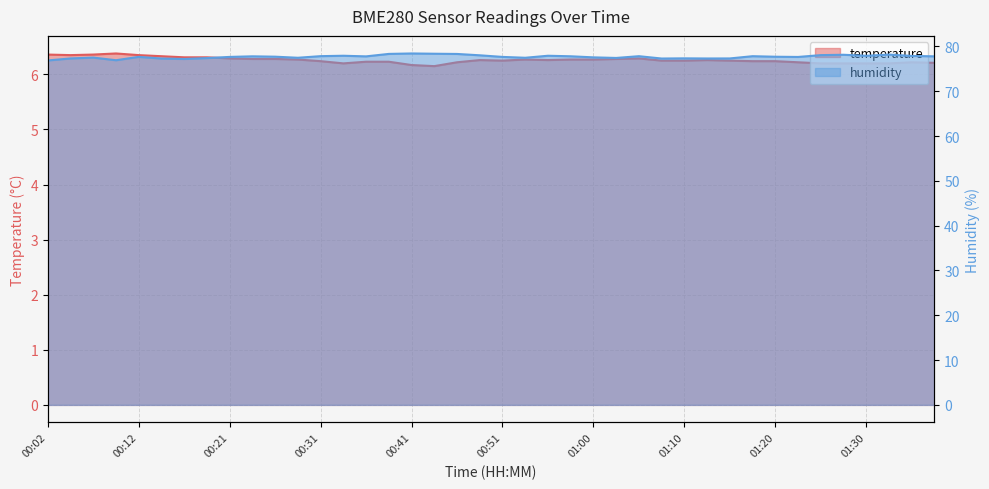

Rank the series by their maximum value, from highest to lowest.

humidity, temperature